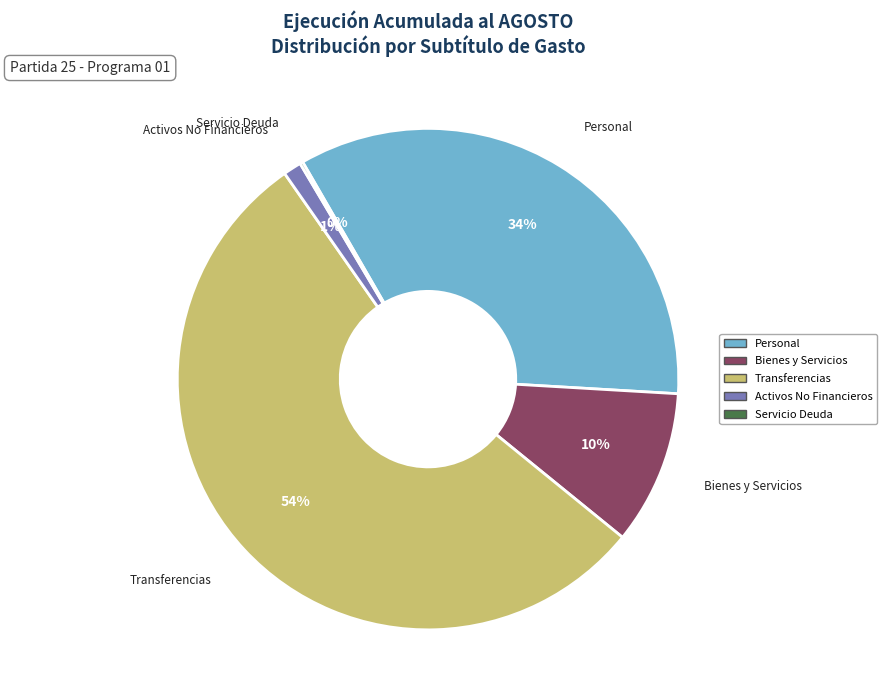

To the nearest percent, what is the average slice percentage?

20%